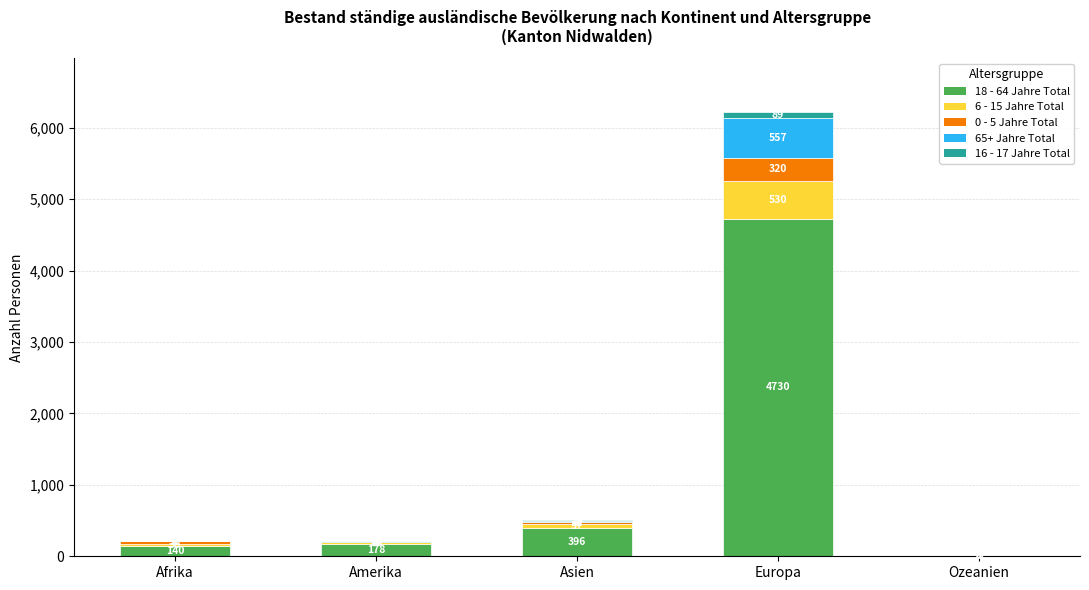

Reading left to right, transcribe the values for 18 - 64 Jahre Total.

Afrika=140	Amerika=178	Asien=396	Europa=4730	Ozeanien=12